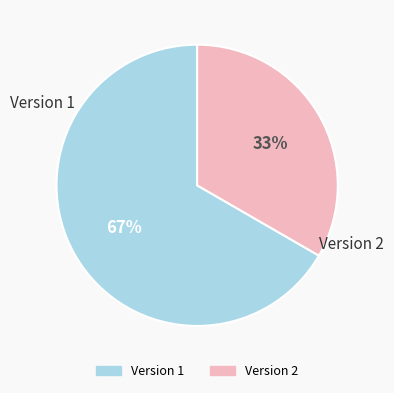

To the nearest percent, what is the average slice percentage?

50%